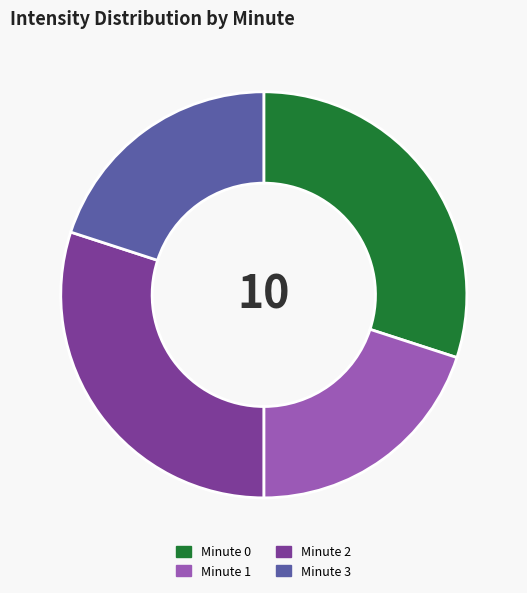

The Minute 0 slice represents 17% of the pie. True or false?

False